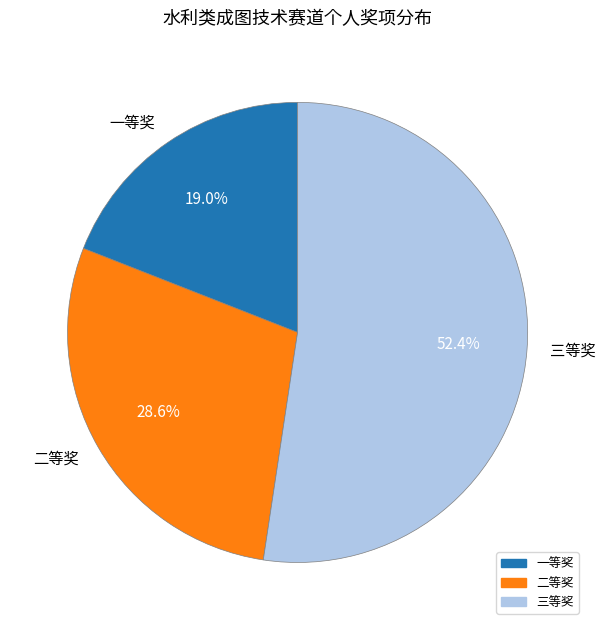

Is there any slice that represents more than half of the pie?

Yes